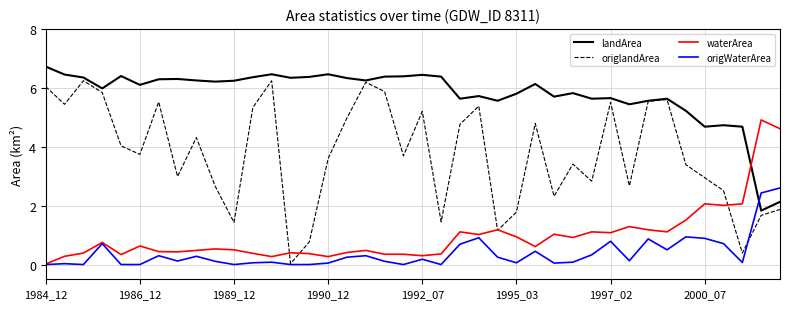

What are all the series names shown in the legend?

landArea, origlandArea, waterArea, origWaterArea